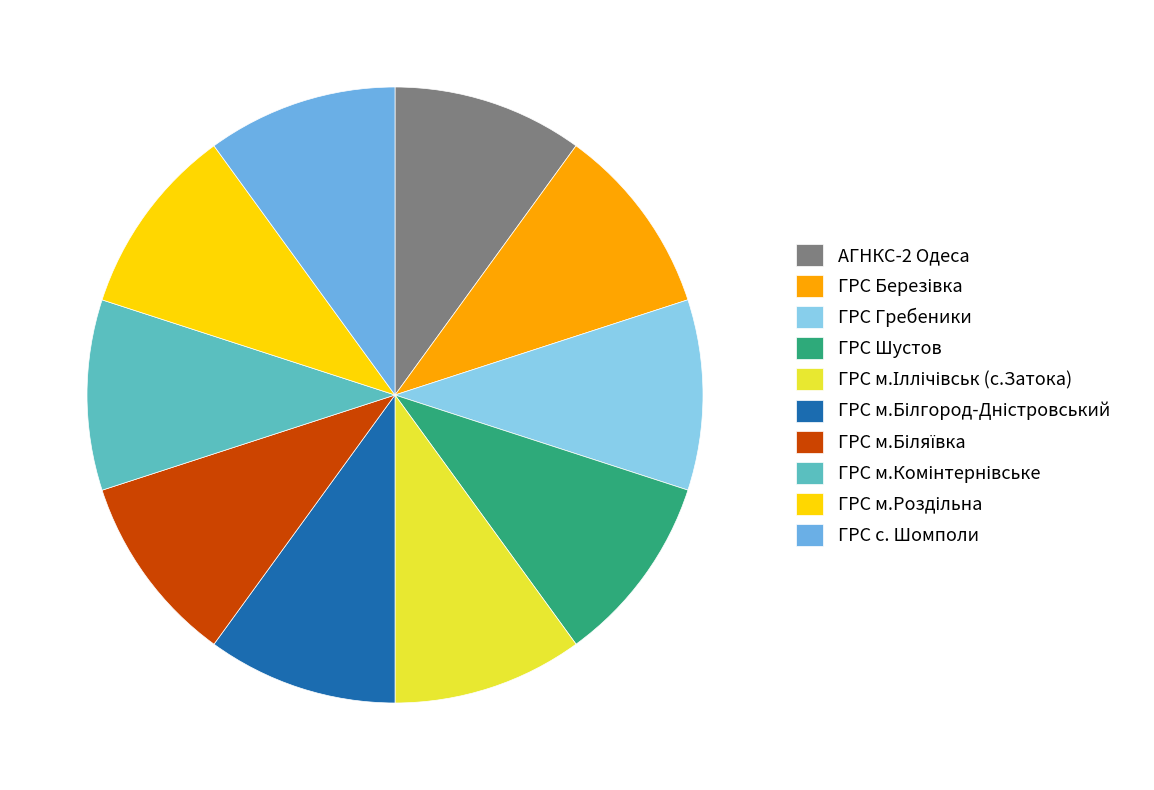

Does any single category account for the majority?

No